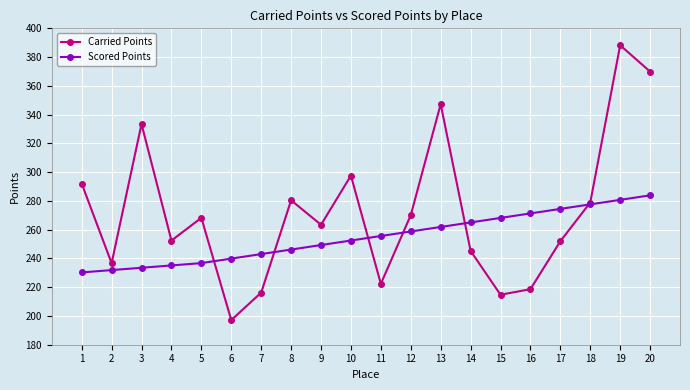

At which label does Carried Points reach its minimum?

6